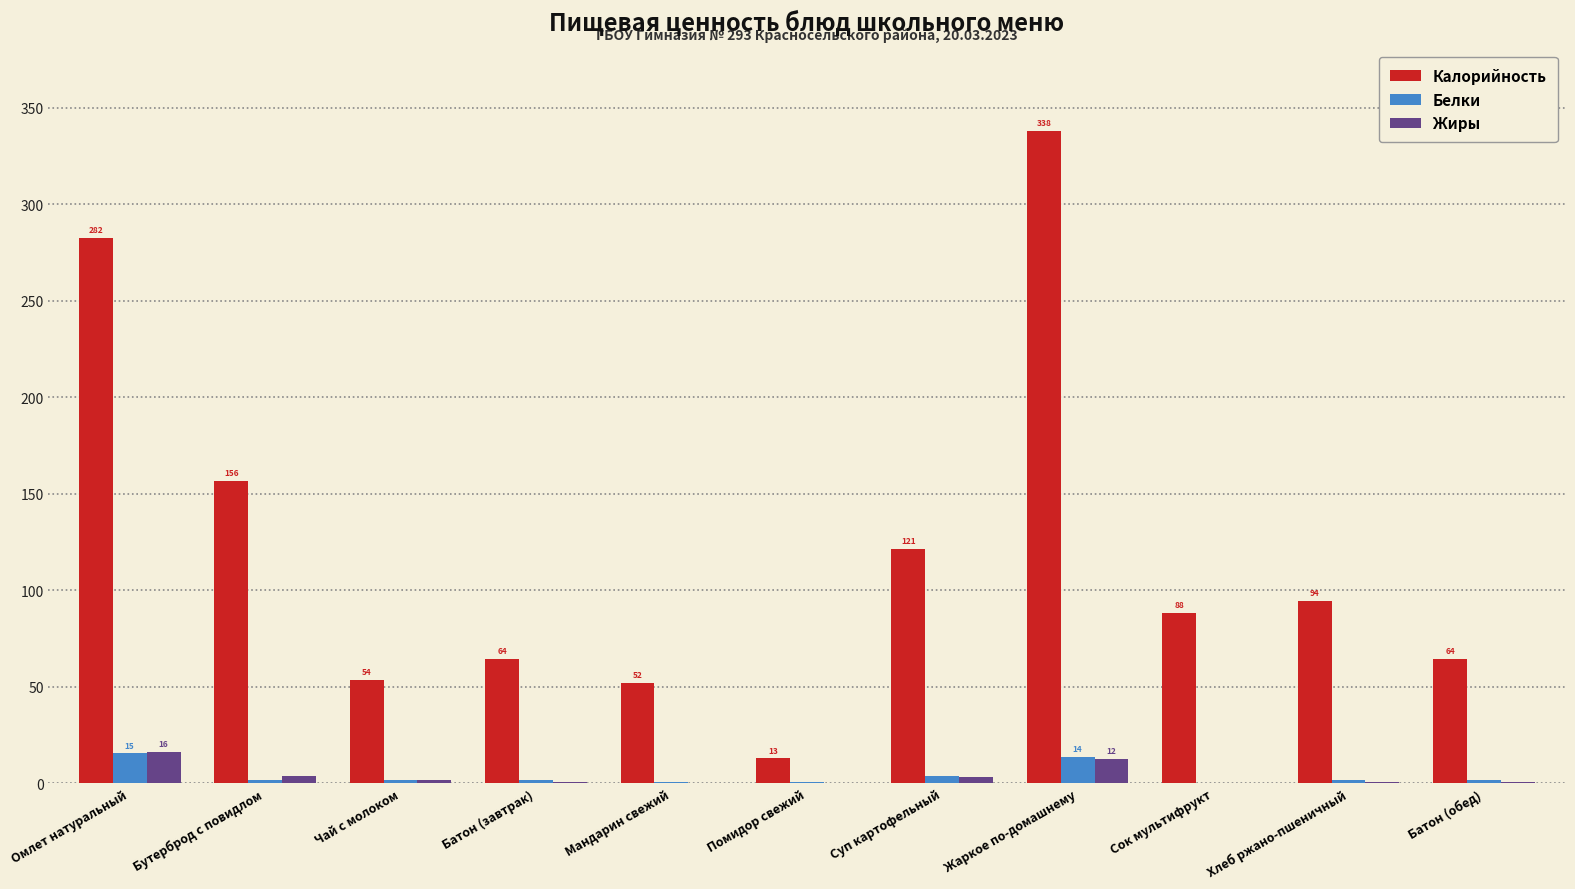

Which category has the highest value across all series?

Жаркое по-домашнему